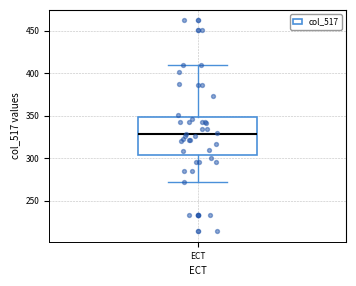

Transcribe this box plot: give where the median line is, the range the box spans, and where the two whiskers end, as read against the y-axis. The values are not printed on the chart, so give them approximately, as read against the axis.

median 330, box 305 to 350, whiskers 270 to 410